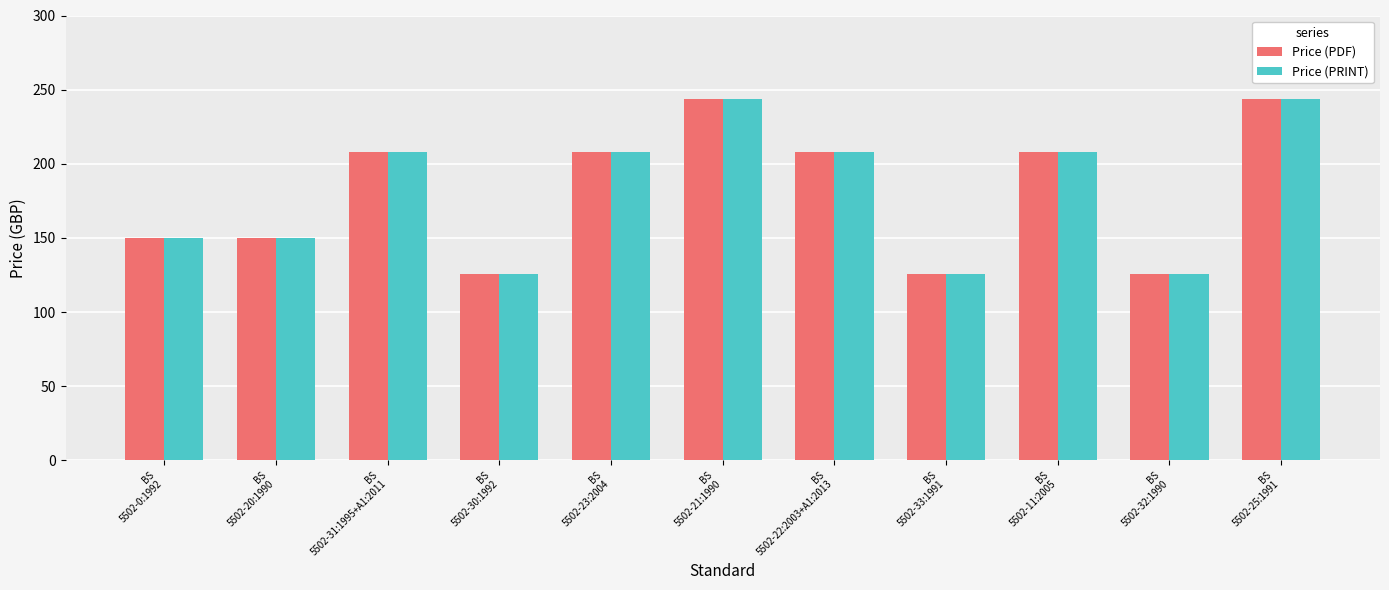

Reading left to right, list all the values displayed in this chart.

Price (PDF): 150	150	208	126	208	244	208	126	208	126	244
Price (PRINT): 150	150	208	126	208	244	208	126	208	126	244